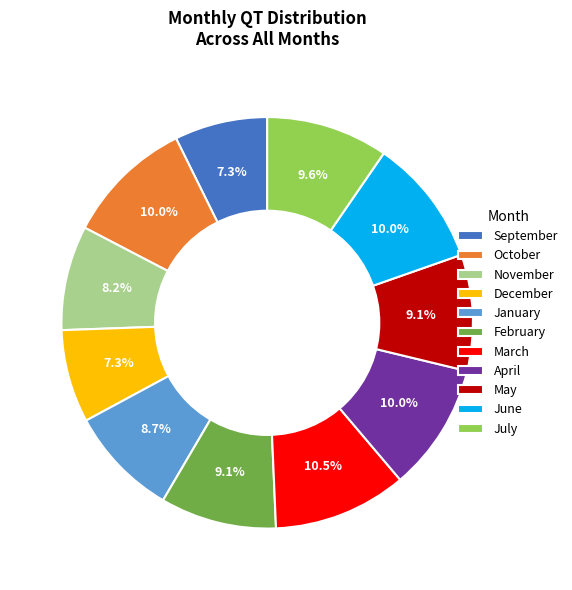

Is there a majority slice in this chart?

No